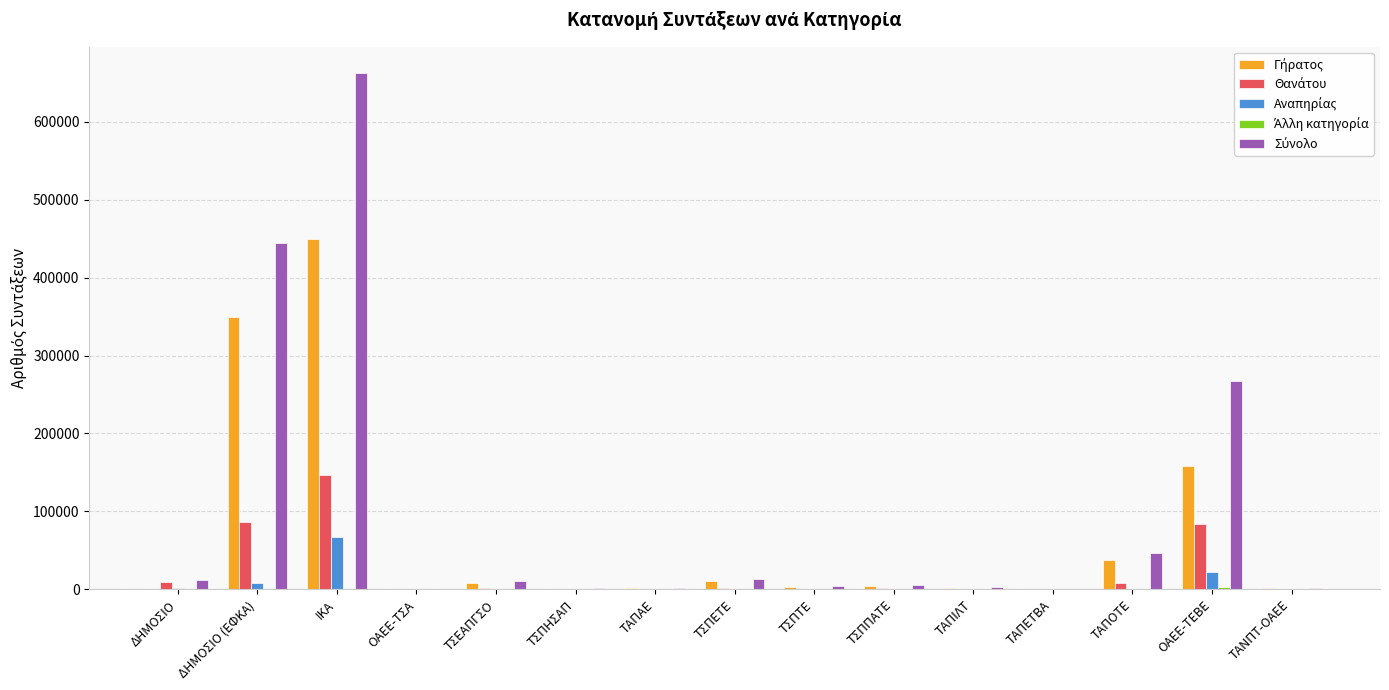

At which category is the sum across all series the highest?

ΙΚΑ